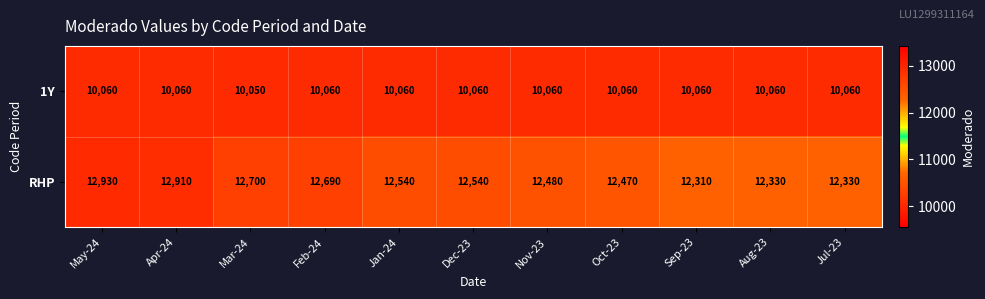

What value does the RHP series have at Aug-23?

12330